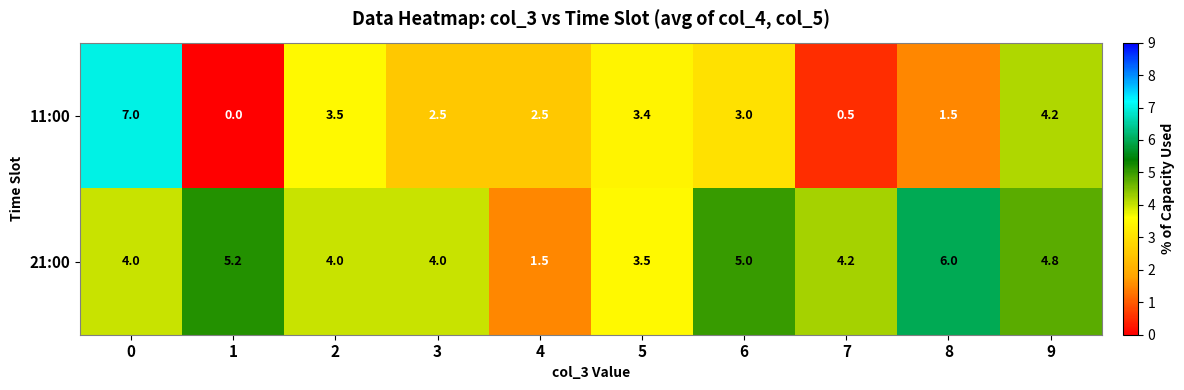

Which series changed the most between 2 and 6?

21:00